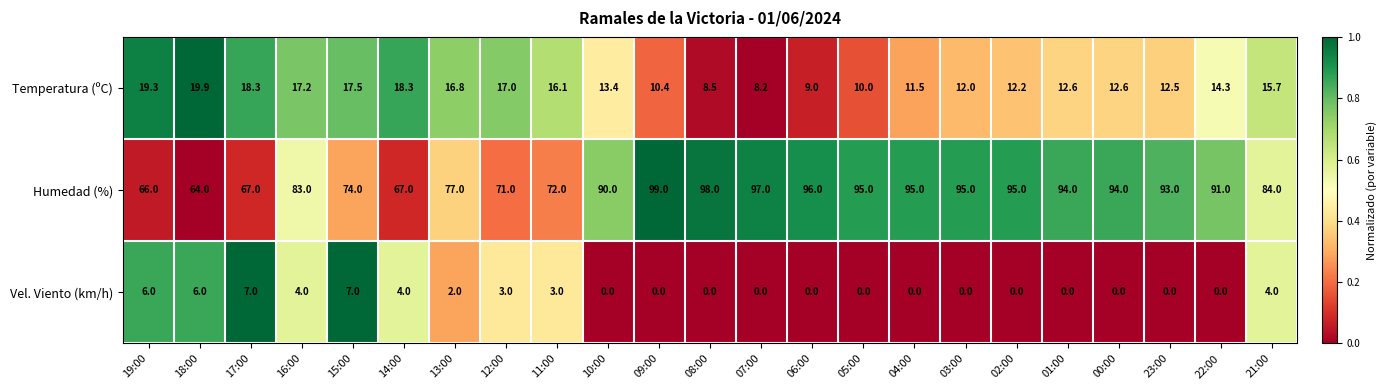

Rank the series by their maximum value, from highest to lowest.

Humedad (%), Temperatura (ºC), Vel. Viento (km/h)